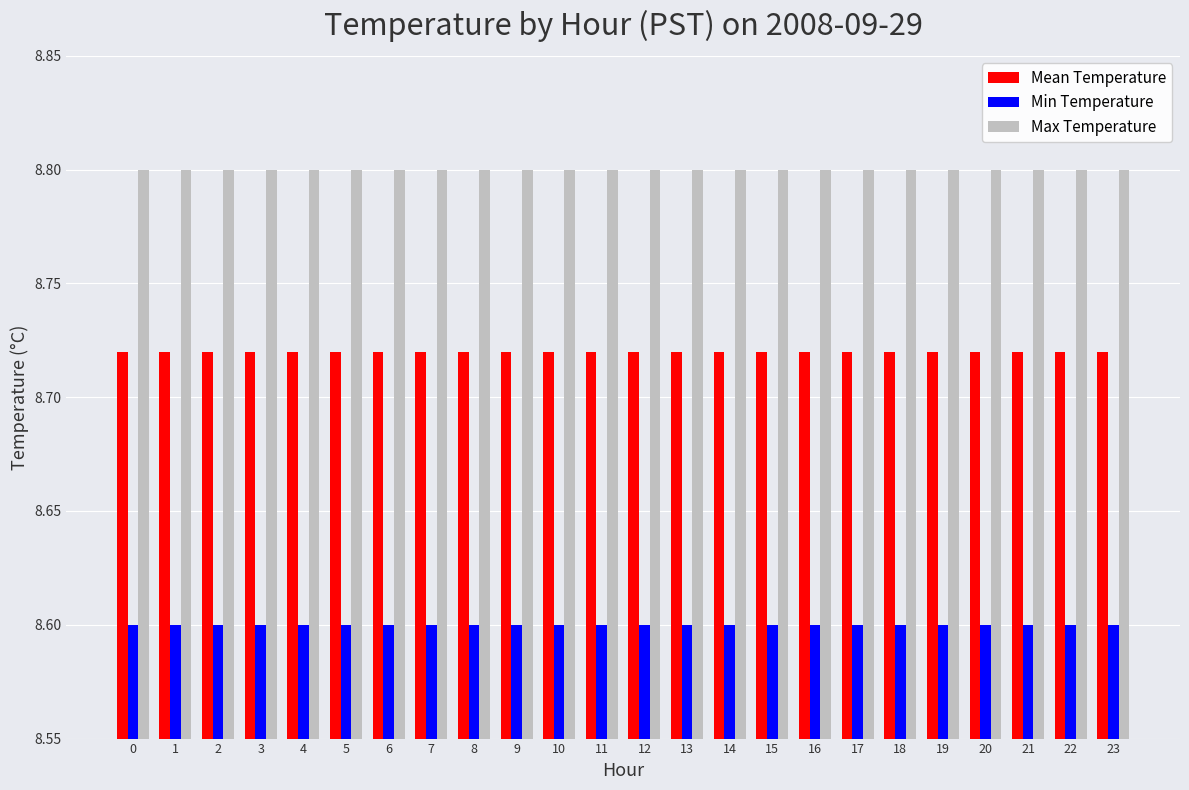

What are all the series names shown in the legend?

Mean Temperature, Min Temperature, Max Temperature